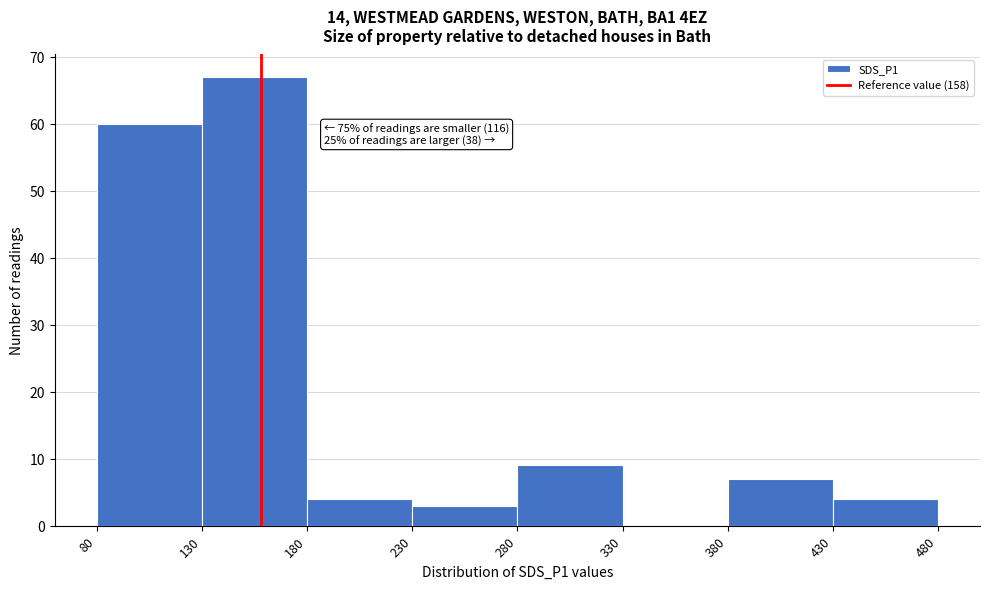

Which range on the x-axis has the tallest bar?

130 to 180